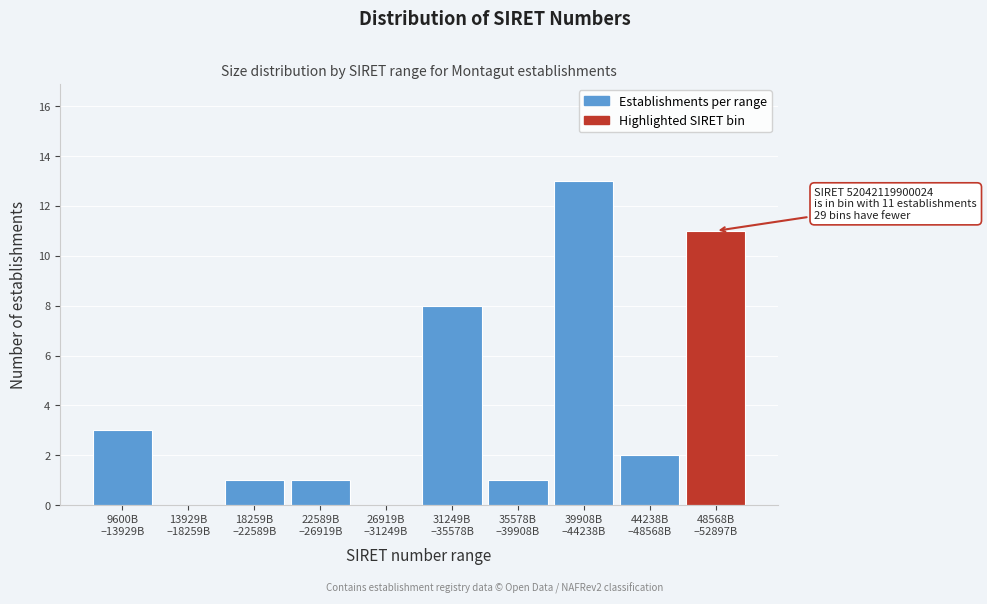

What is the maximum value shown in the chart?

13